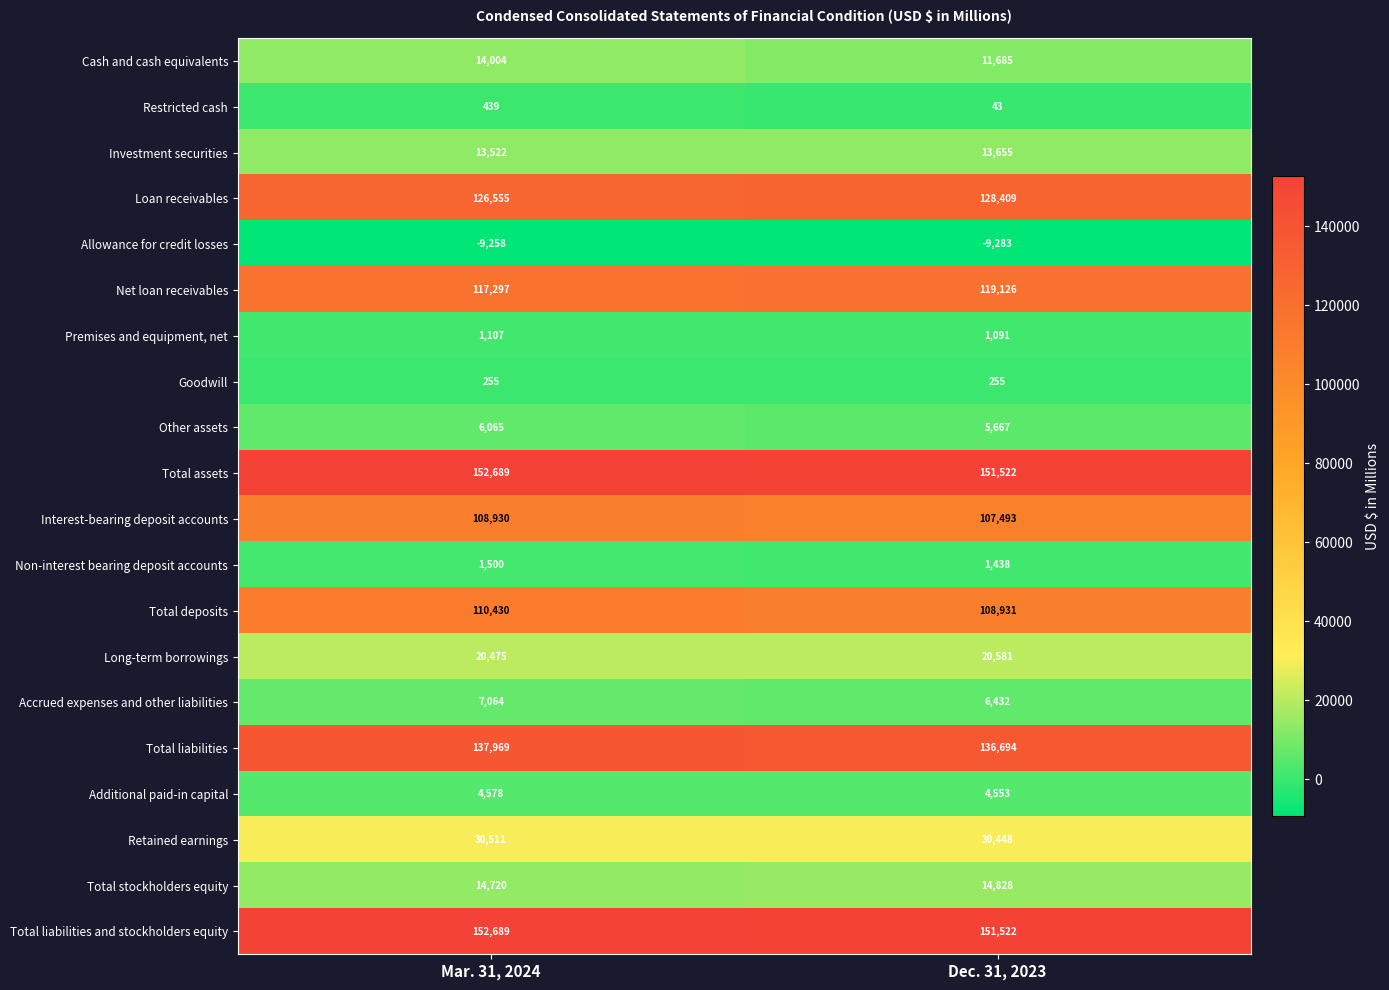

How many data points does each series have?

2